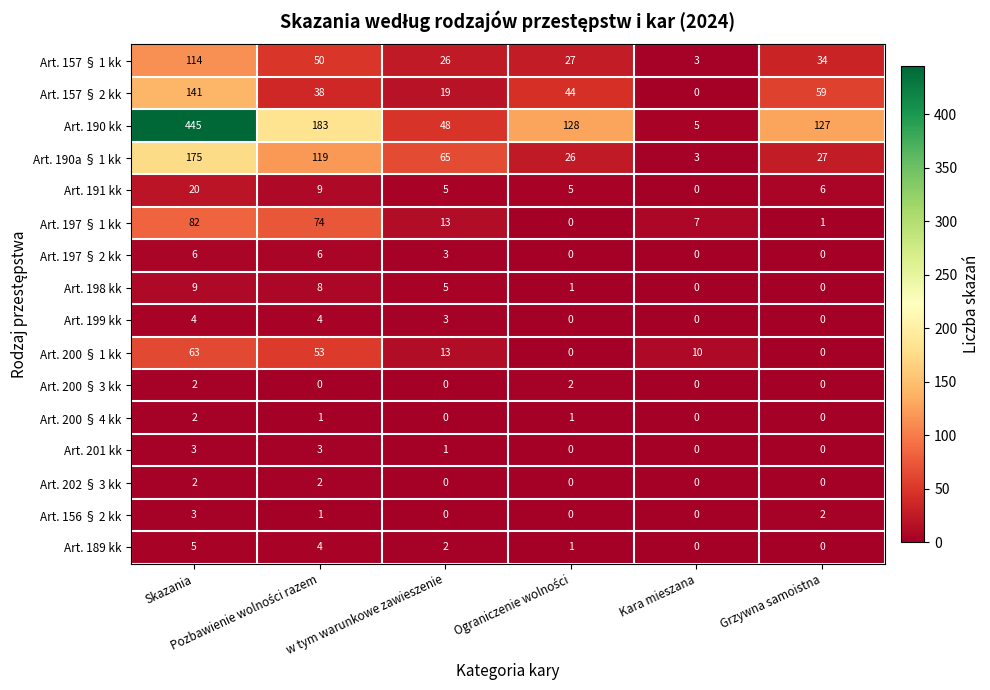

Which series has the largest range (max minus min)?

Art. 190 kk